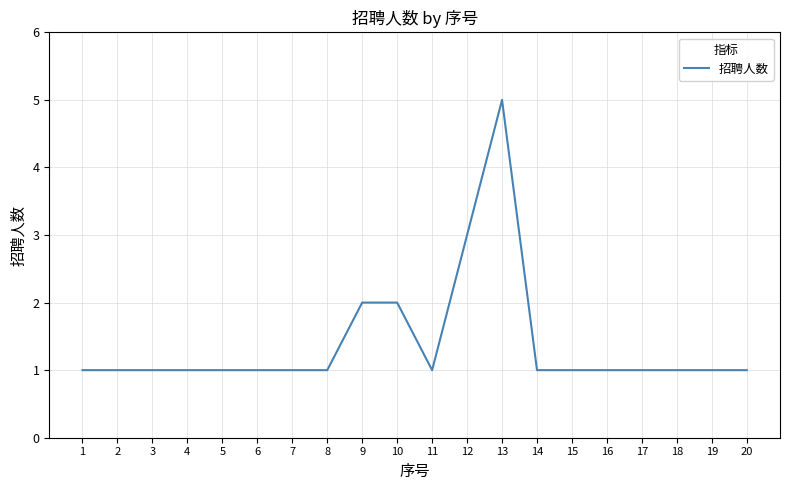

True or false: the data has more than 0 interior local peaks.

True